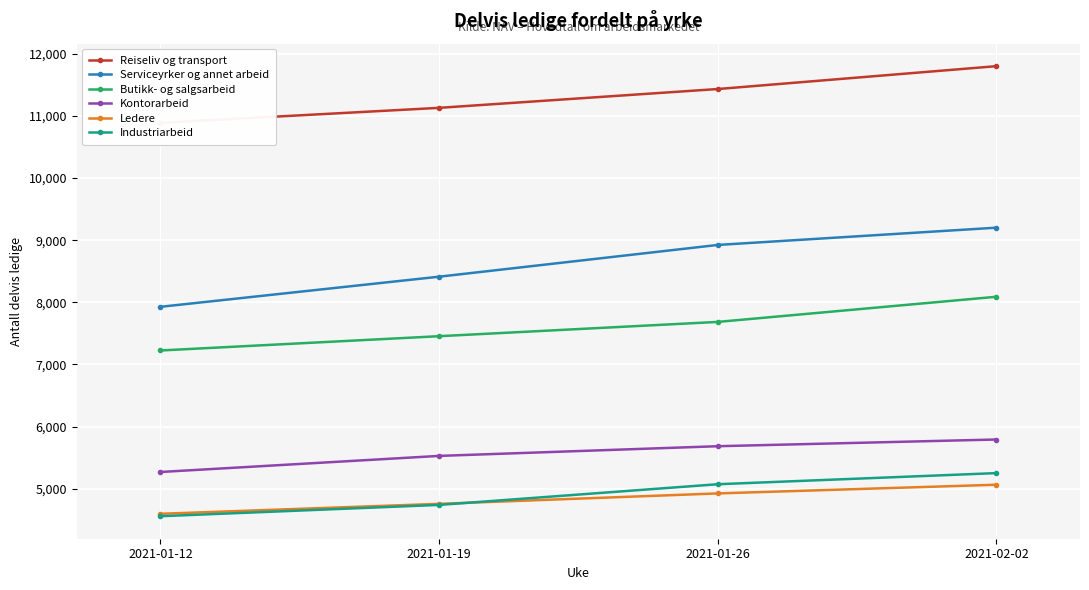

What is the label of the 1st point from the left?

2021-01-12